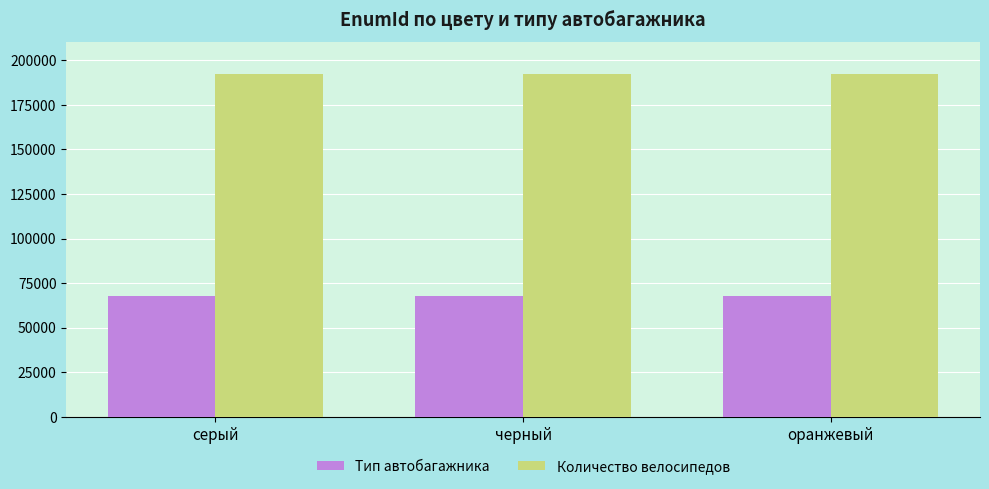

What is the total value across all series at черный?

259997